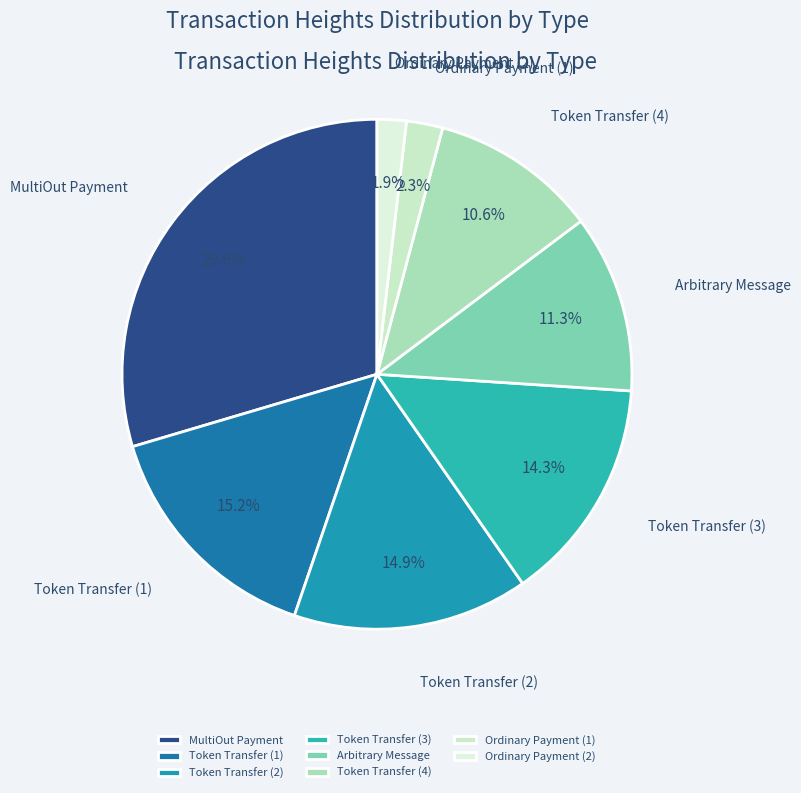

Which category has the biggest portion of the pie?

MultiOut Payment